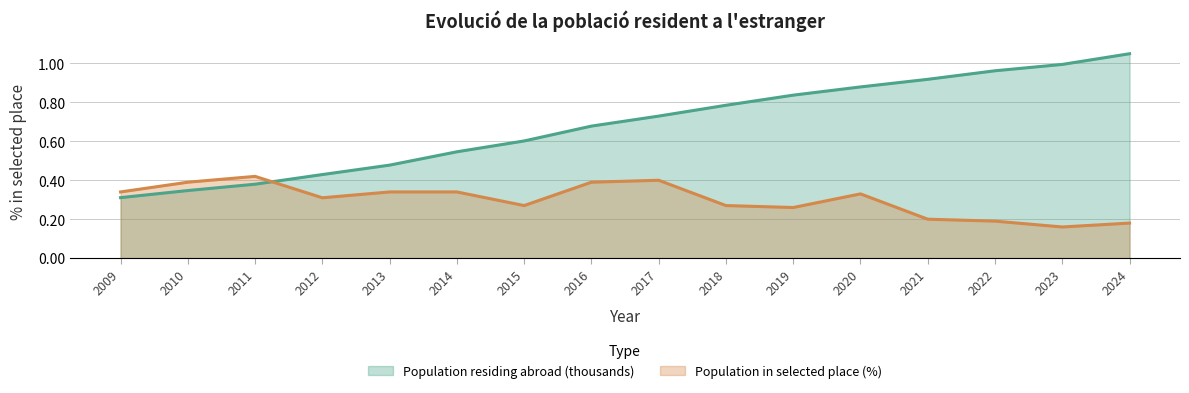

The Population in selected place (%) series shows 0.4 at 2011. True or false?

True